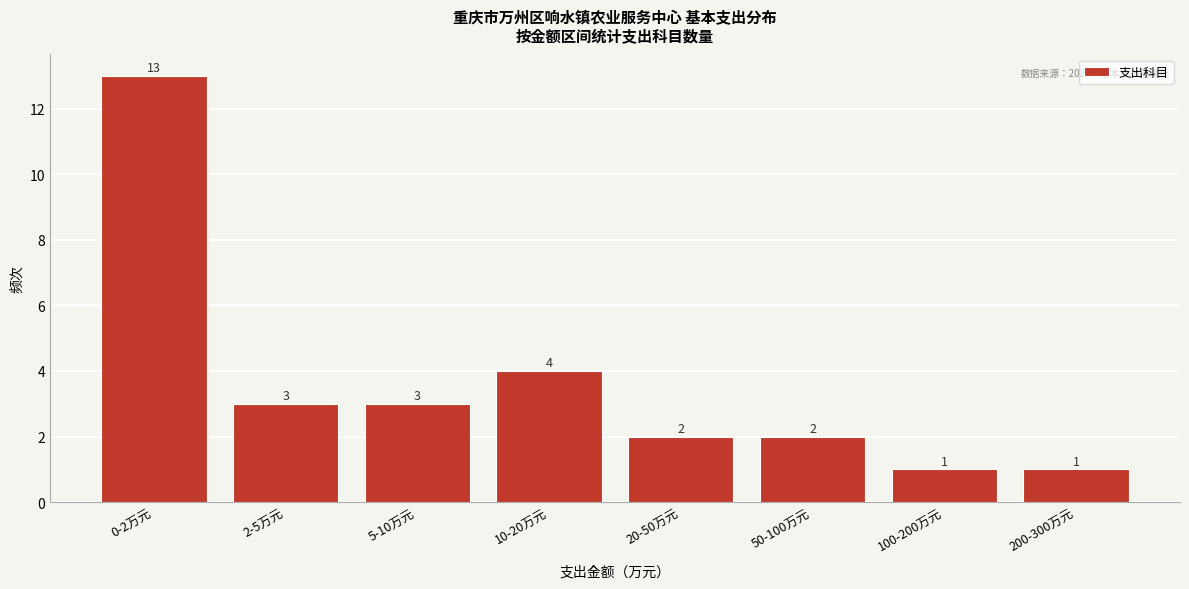

Reading right to left, what are all the values shown in this chart?

1	1	2	2	4	3	3	13